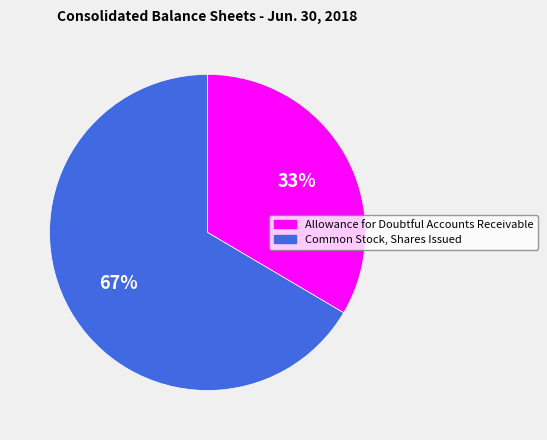

Count the number of slices in the pie.

2